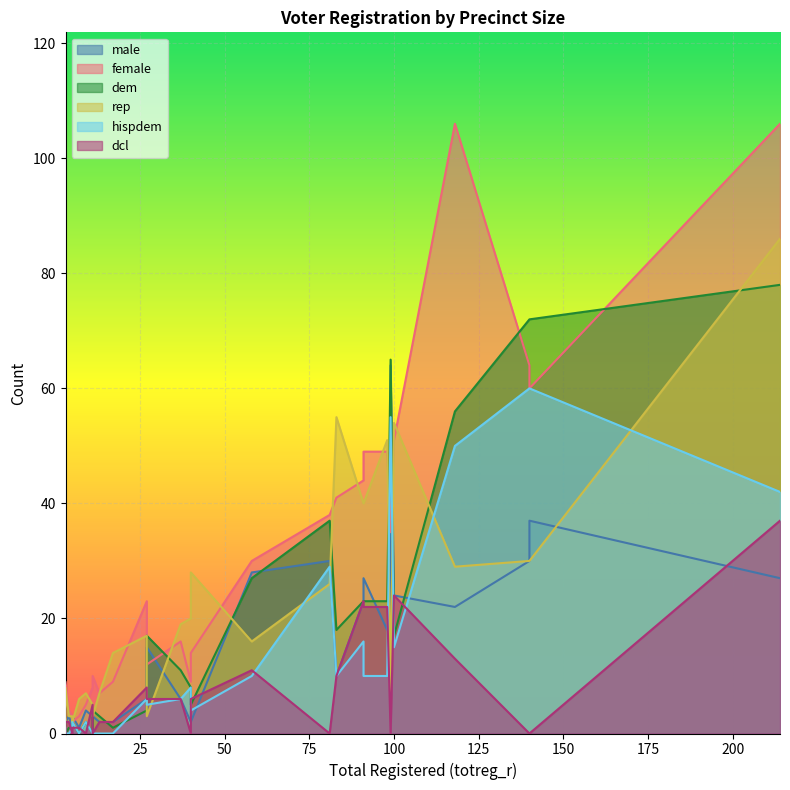

At which label does female reach its peak?

214